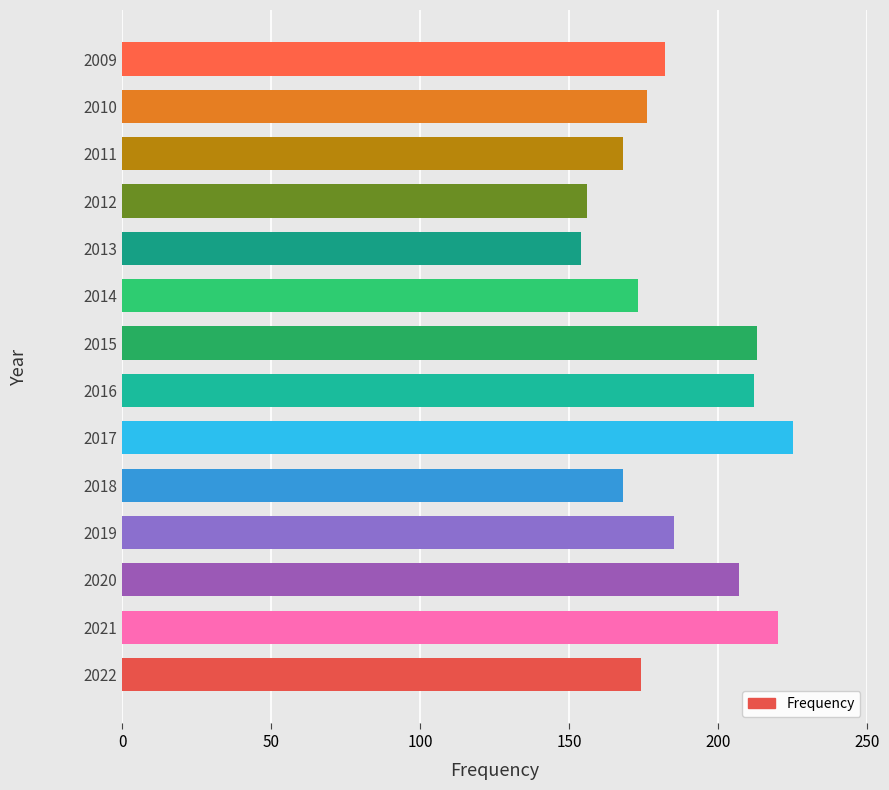

What is the difference between the maximum and minimum values?

71